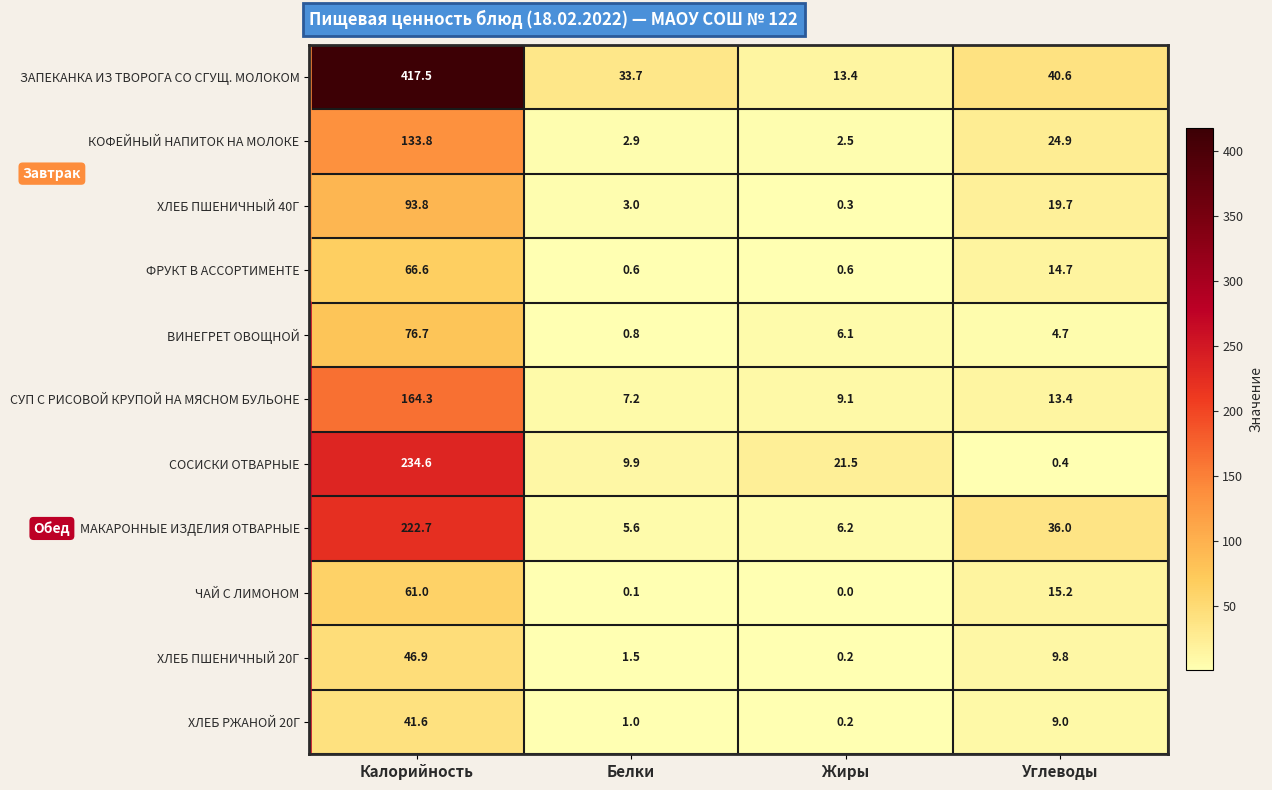

At how many categories does at least one series exceed 340?

1